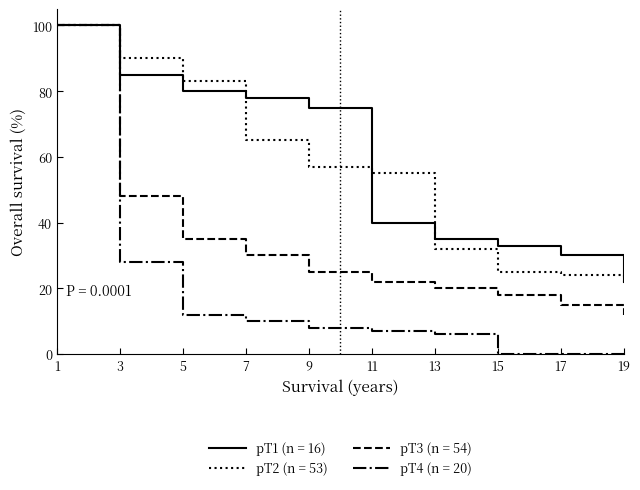

Where does the pT2 (n = 53) series first go above 57?

1